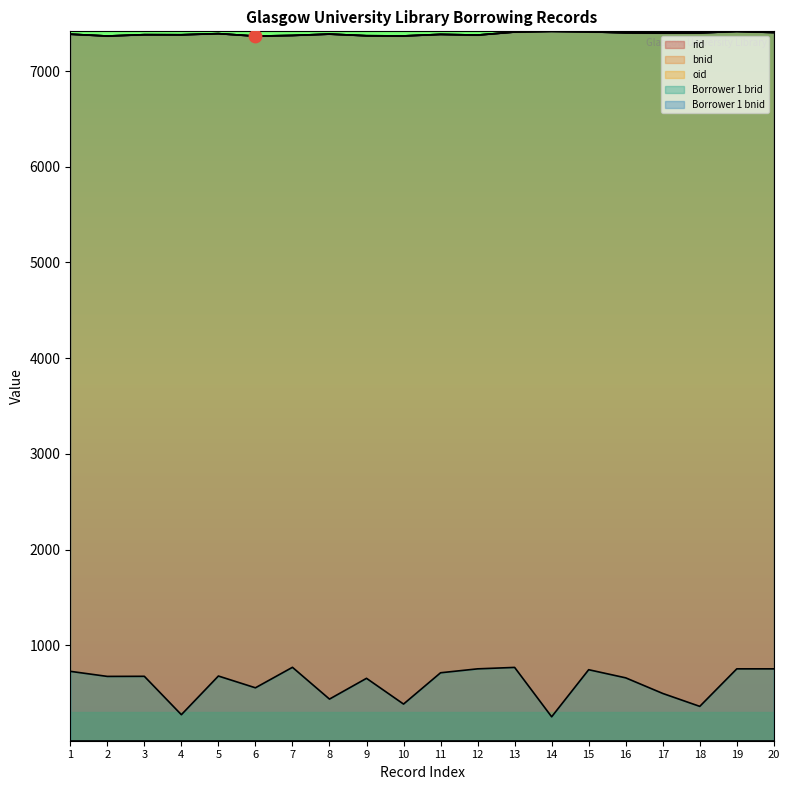

Which series has the widest spread of Y values?

Borrower 1 brid